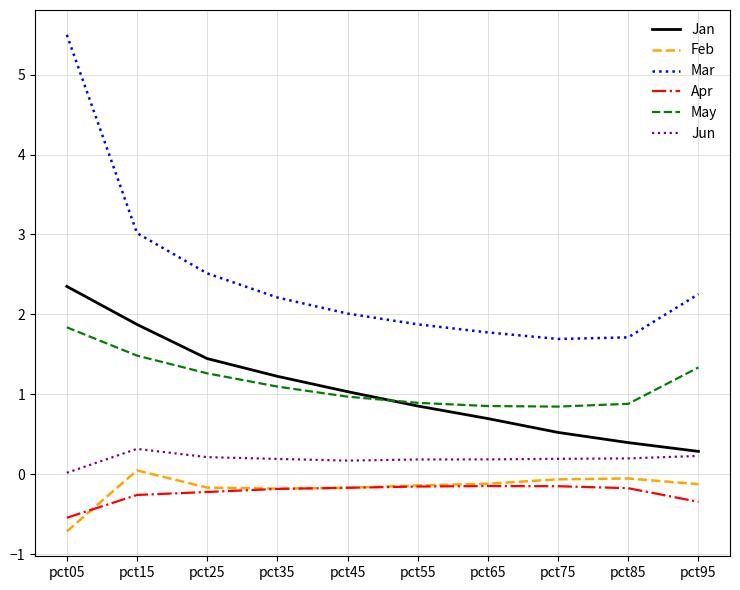

Count the number of data series in this chart.

6